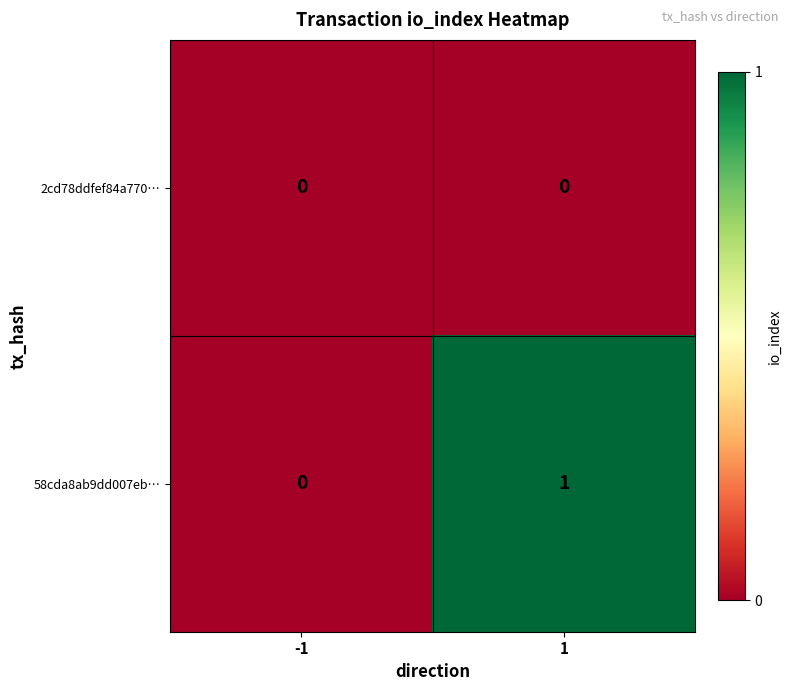

Reading right to left, transcribe all the data shown in this chart.

2cd78ddfef84a770…: 0	0
58cda8ab9dd007eb…: 1	0